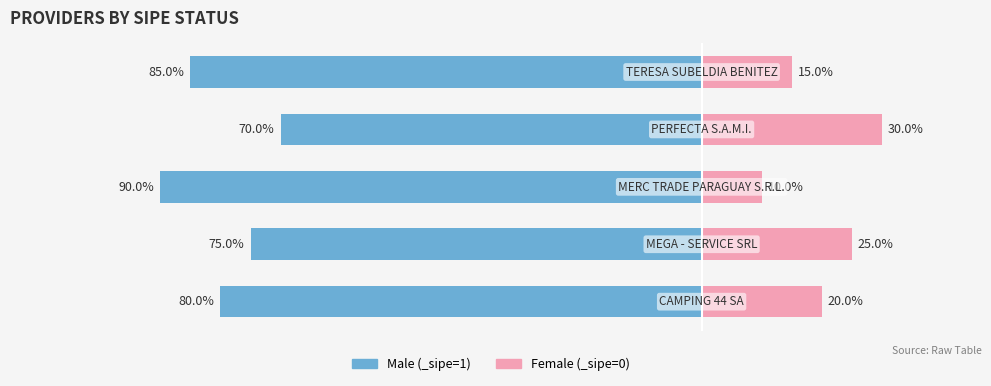

Does the chart contain stacked bars?

No